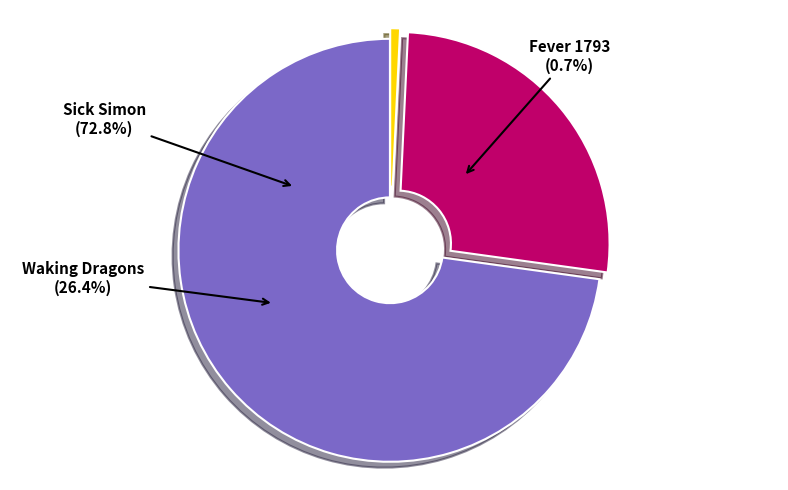

How many slices are in this pie chart?

3